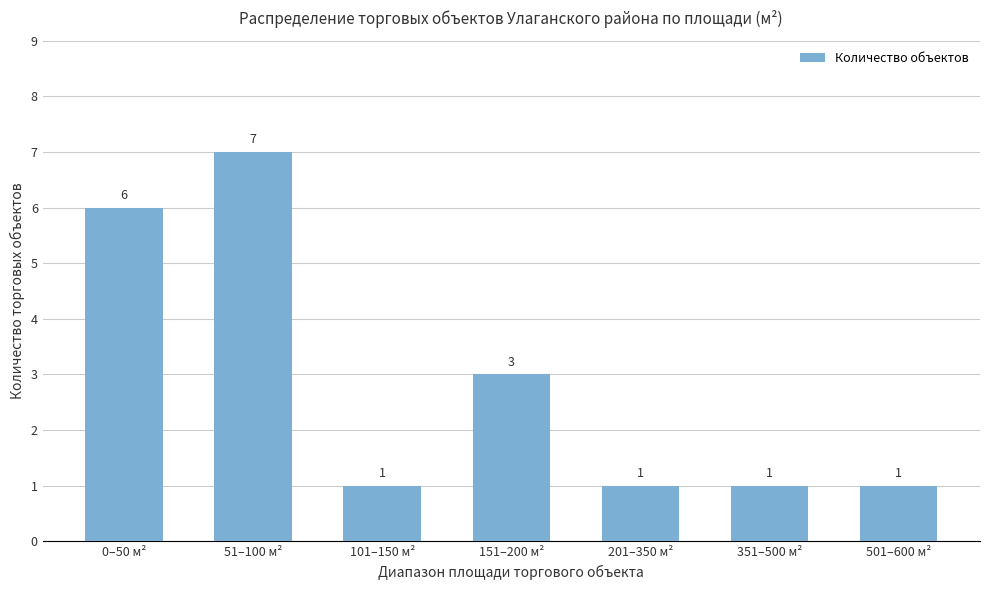

Does the chart contain stacked bars?

No